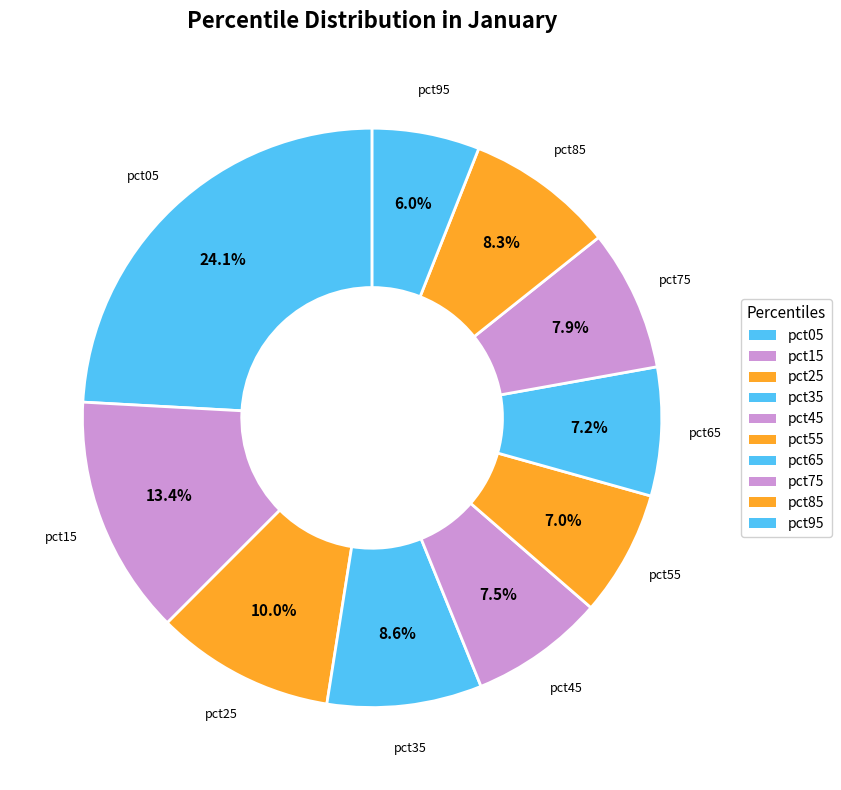

To the nearest percent, what percentage of the pie is pct65?

7%